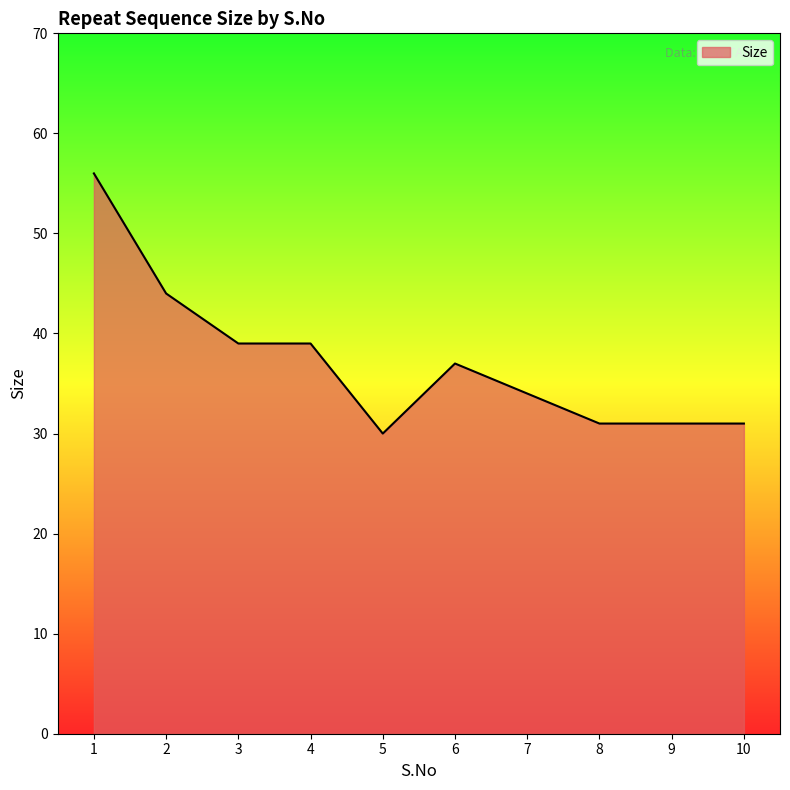

True or false: the data shows 44 at 2.

True